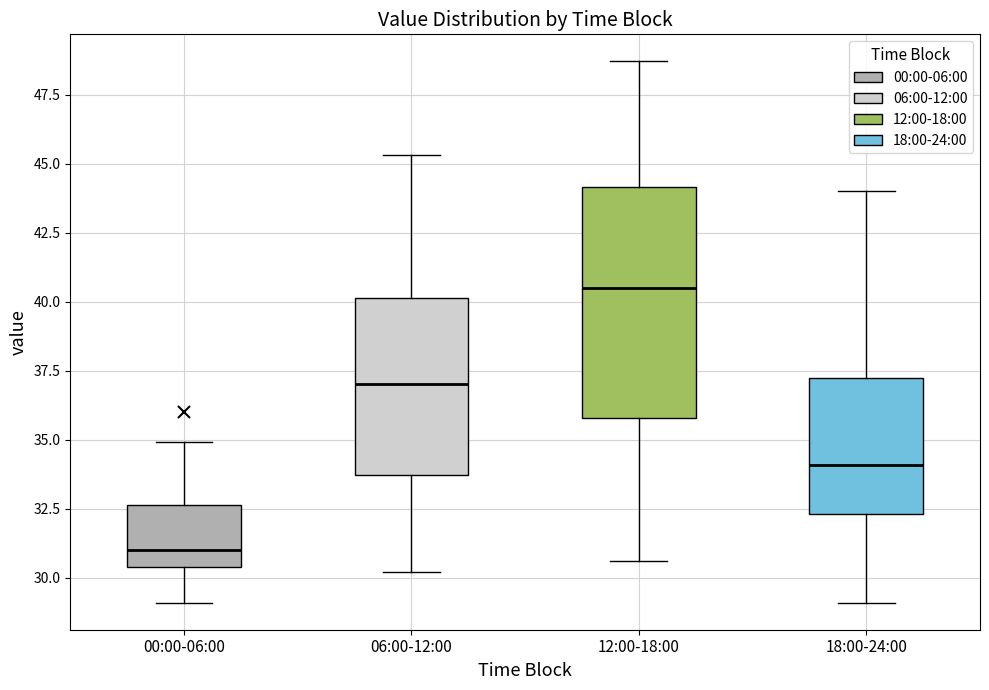

Reading left to right, read every box against the y-axis: the position of its median line, the range the box covers, and the ends of its whiskers. The values are not printed on the chart, so give them approximately, as read against the axis.

00:00-06:00: median 31.0, box 30.5 to 32.5, whiskers 29.0 to 35.0
06:00-12:00: median 37.0, box 33.5 to 40.0, whiskers 30.0 to 45.5
12:00-18:00: median 40.5, box 36.0 to 44.0, whiskers 30.5 to 48.5
18:00-24:00: median 34.0, box 32.5 to 37.5, whiskers 29.0 to 44.0